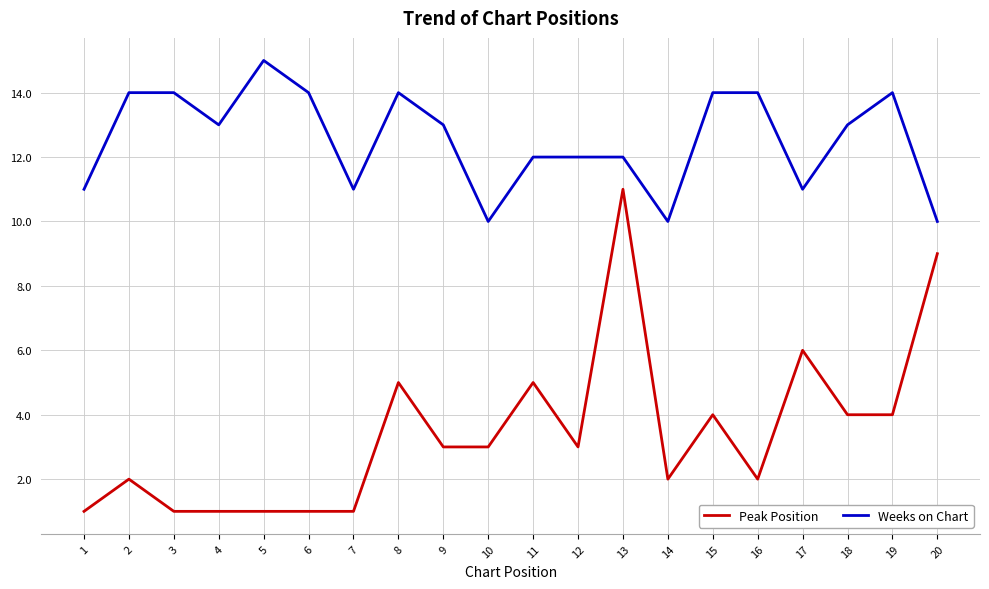

Which series has the widest spread of values?

Peak Position